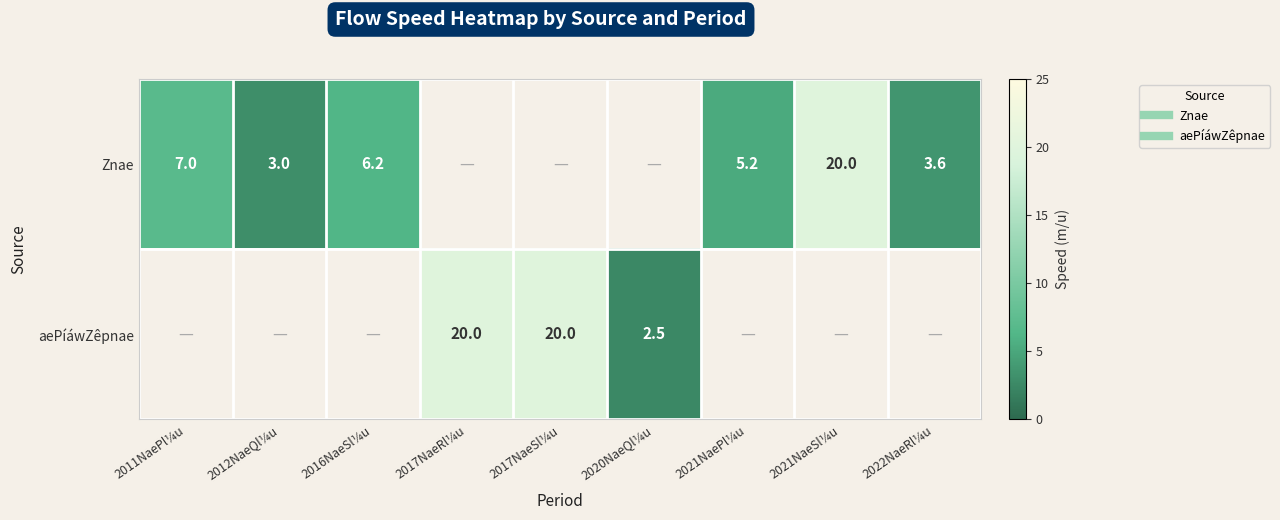

The value of aePíáwZêpnae at 2017NaeRl¼u is 20.0. True or false?

True